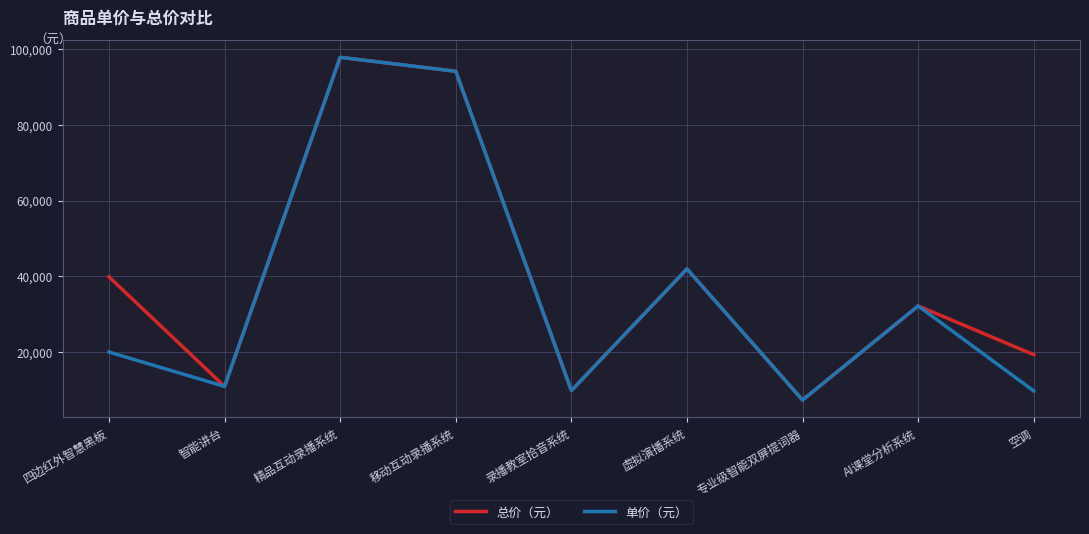

In 单价（元）, how many points are higher than both neighbors (excluding endpoints)?

3